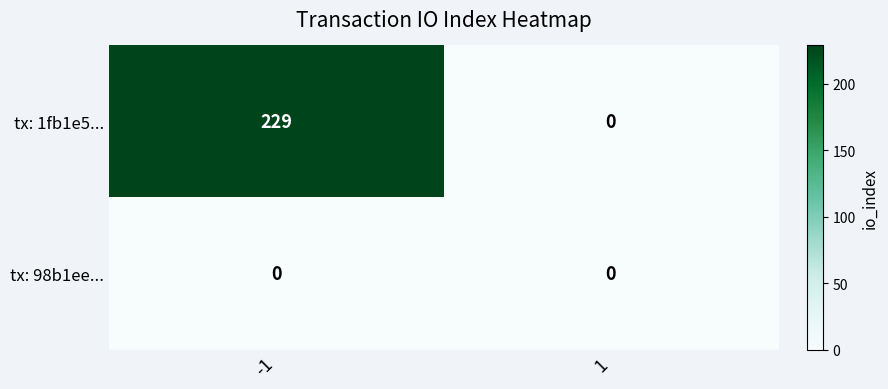

Which series has the largest range (max minus min)?

tx: 1fb1e5...